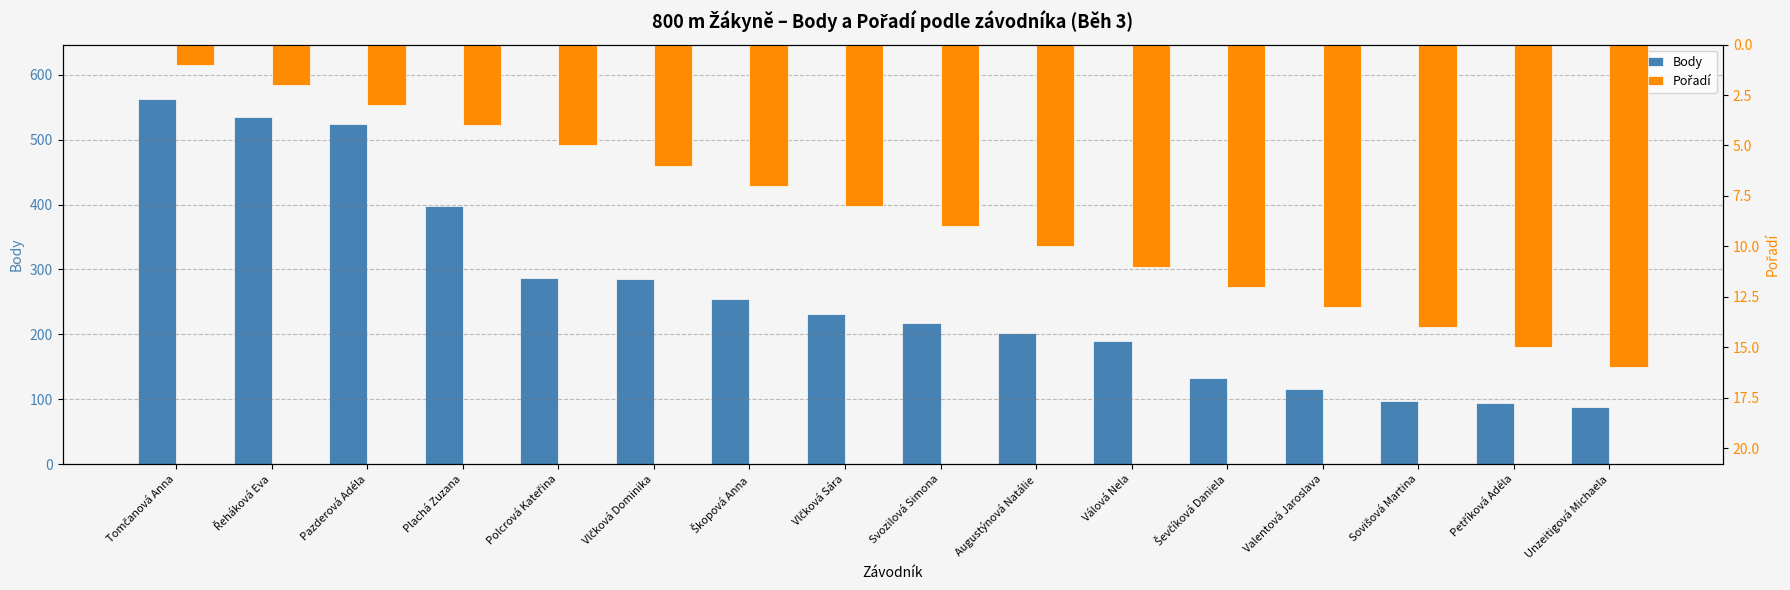

What is the smallest value displayed?

1